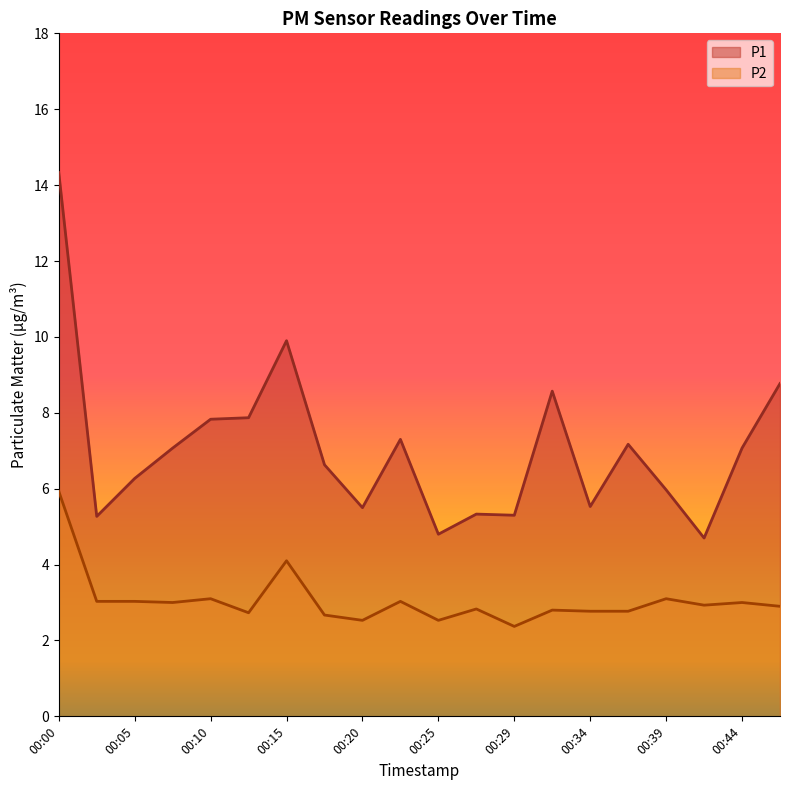

What is the lowest value of the P2 series?

2.4